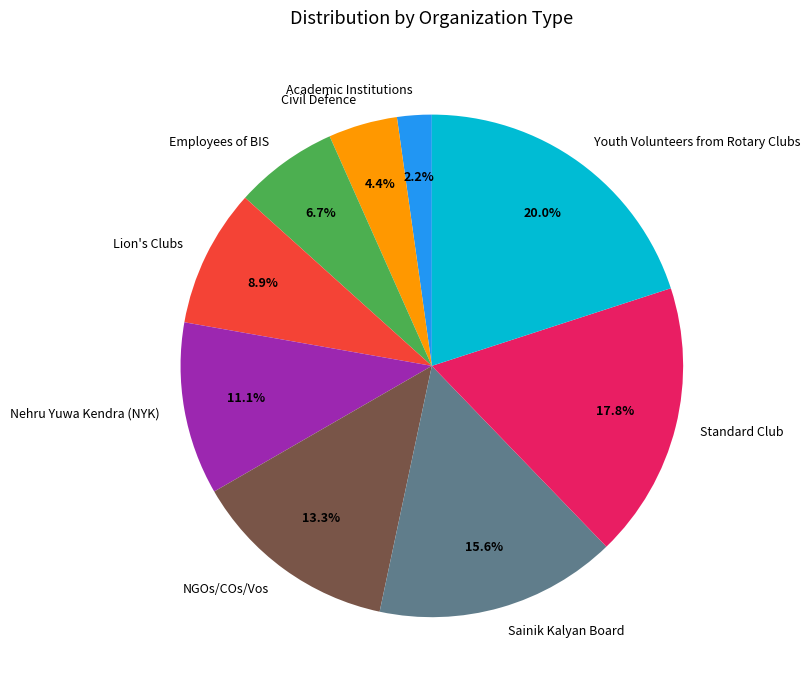

To the nearest percent, what percentage of the pie is Employees of BIS?

7%